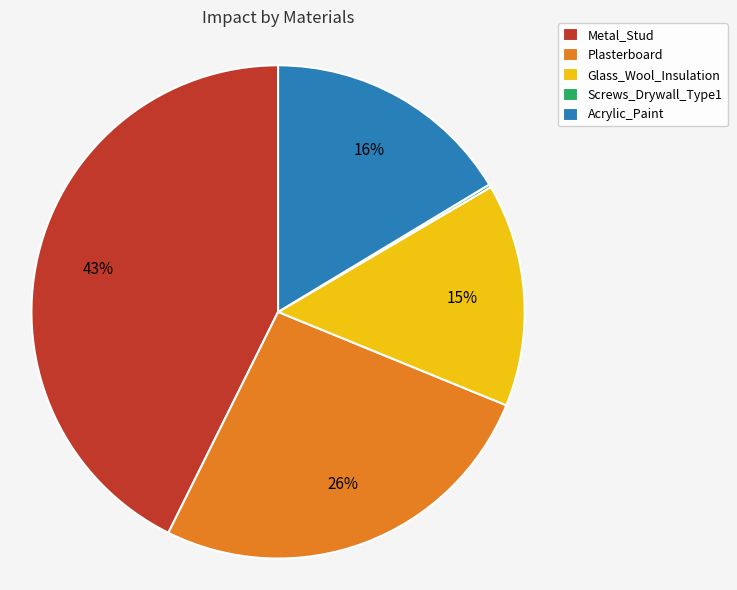

Which category has the biggest portion of the pie?

Metal_Stud